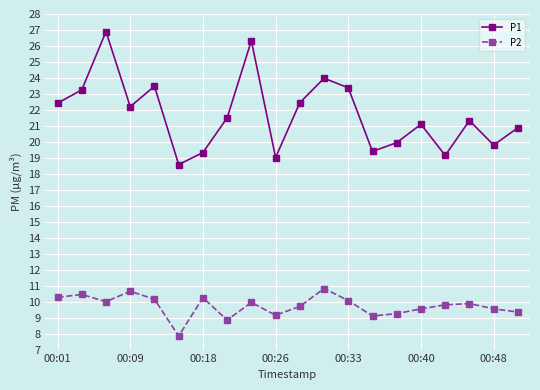

List the series in order of their overall mean, lowest first.

P2, P1